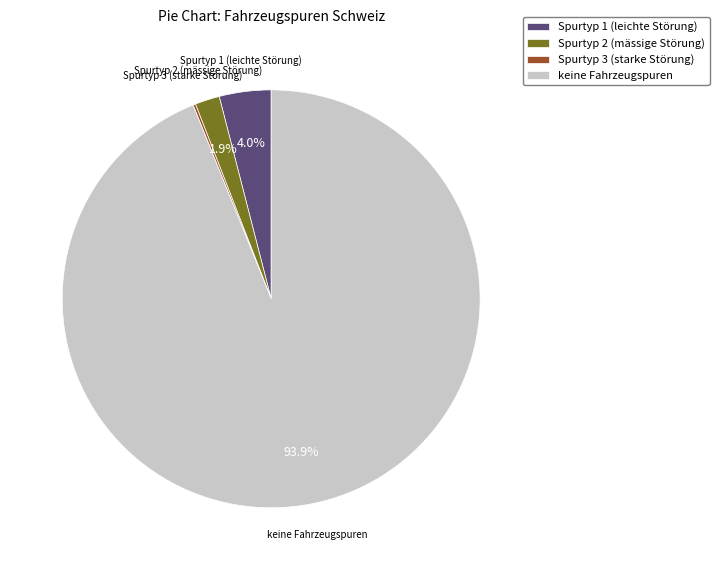

Which category has the biggest portion of the pie?

keine Fahrzeugspuren